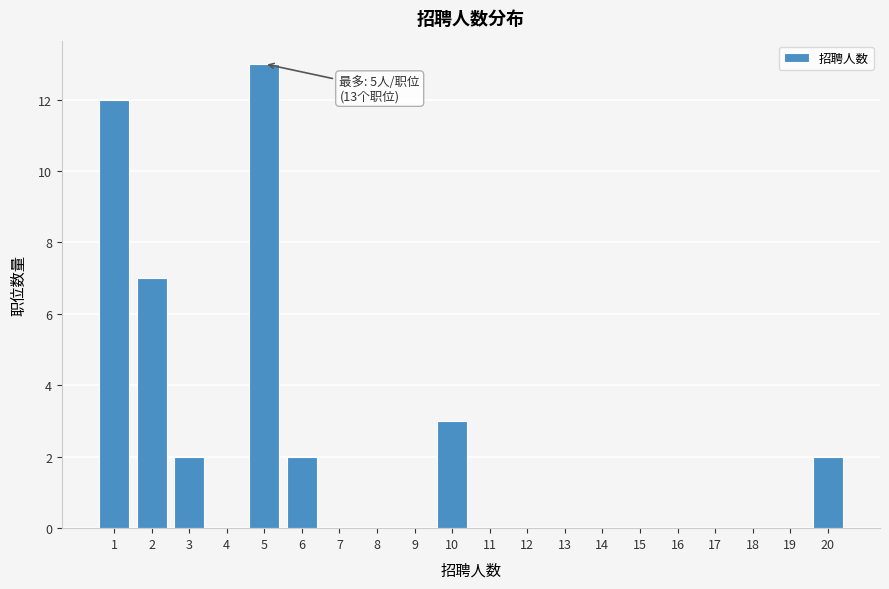

Reading left to right, transcribe all the data shown in this chart.

1=12	2=7	3=2	4=0	5=13	6=2	7=0	8=0	9=0	10=3	11=0	12=0	13=0	14=0	15=0	16=0	17=0	18=0	19=0	20=2